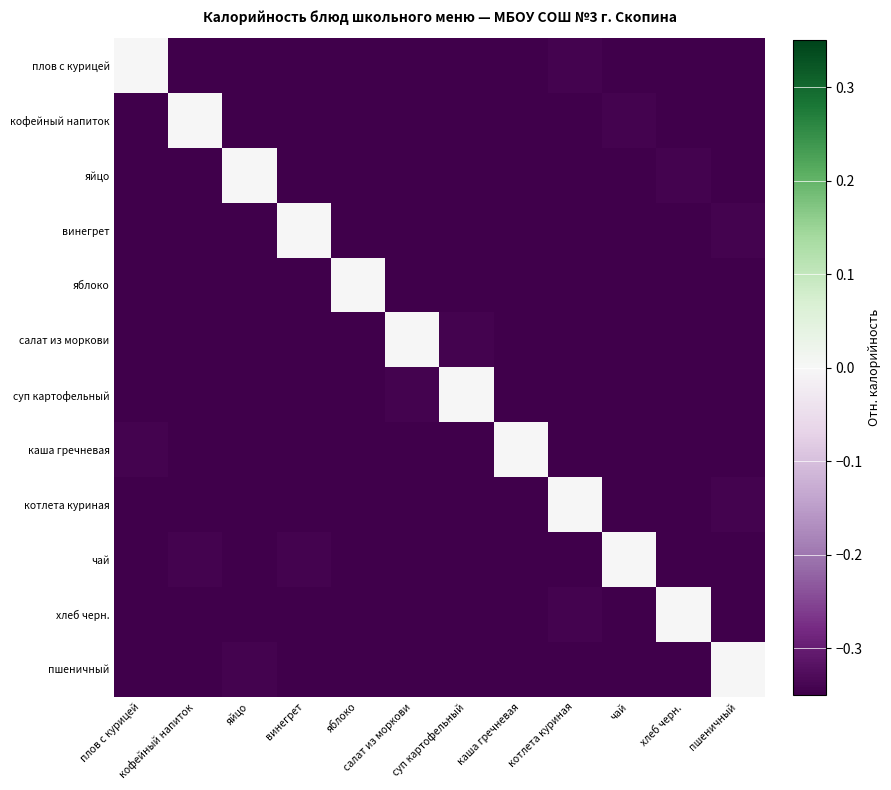

Between суп картофельный and пшеничный, which is larger?

пшеничный